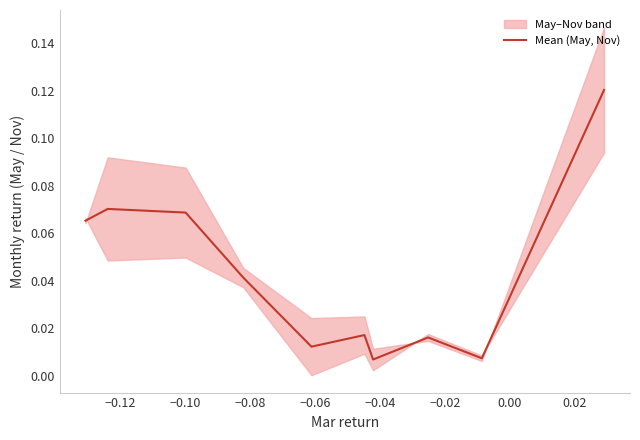

What is the difference between the maximum and minimum values?

0.1